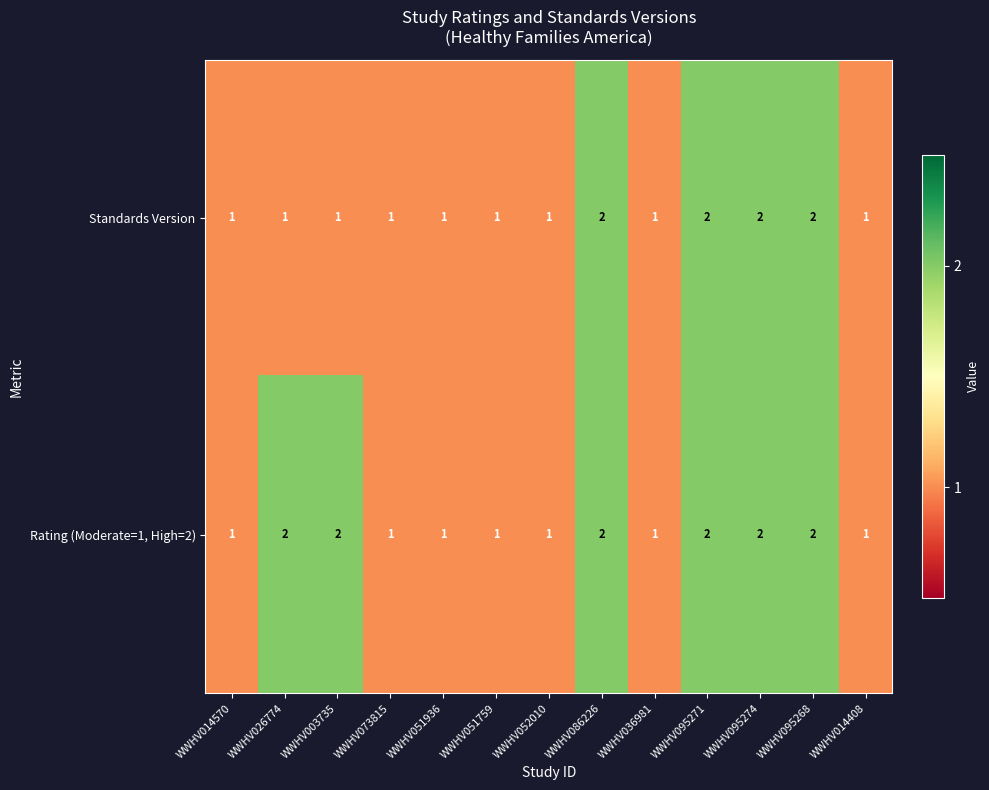

Is it true that Rating (Moderate=1, High=2) equals 2 at WWHV003735?

True